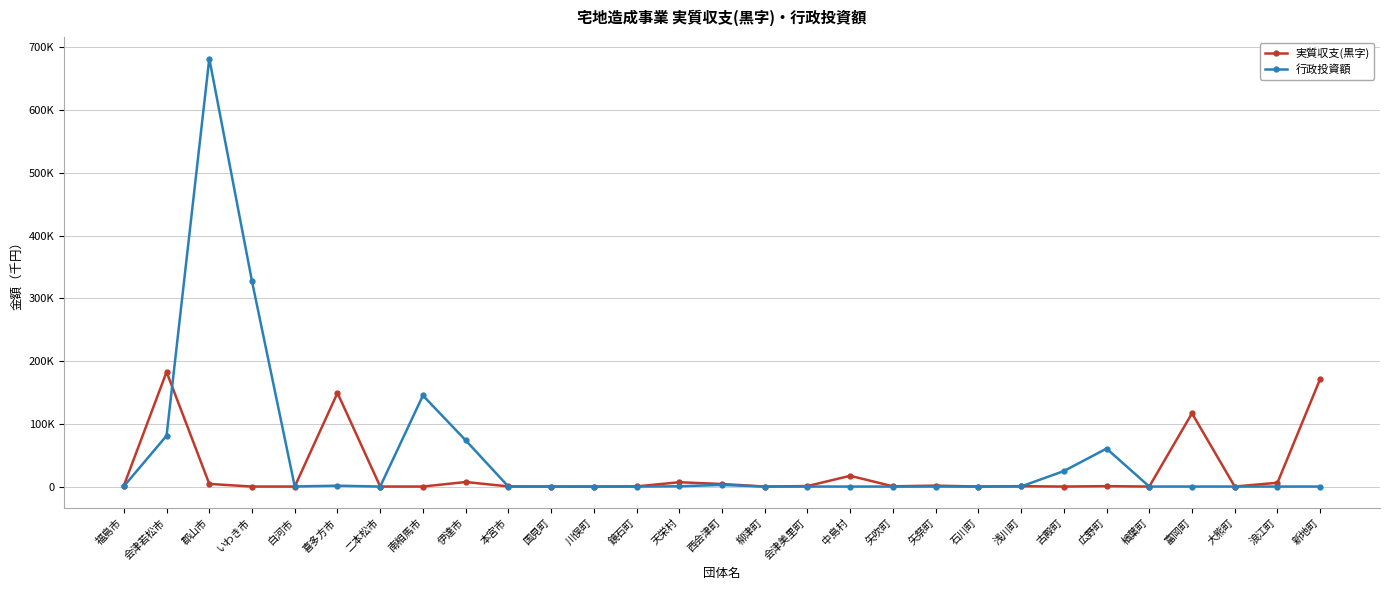

What is the label of the 26th point from the right?

いわき市